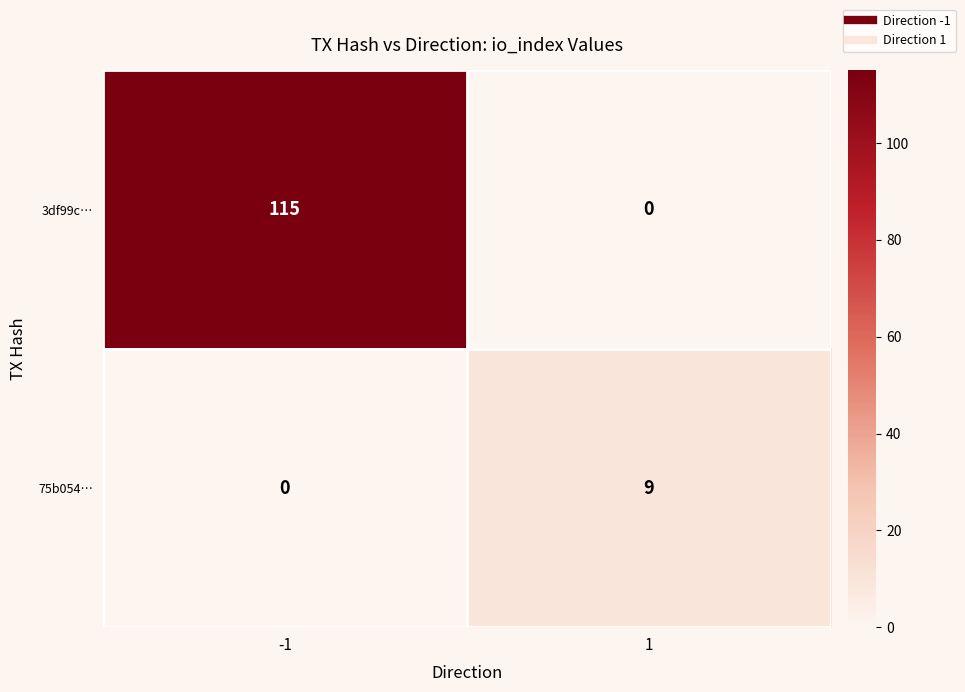

Reading right to left, what are all the values shown in this chart?

3df99c…: 1=0	-1=115
75b054…: 1=9	-1=0